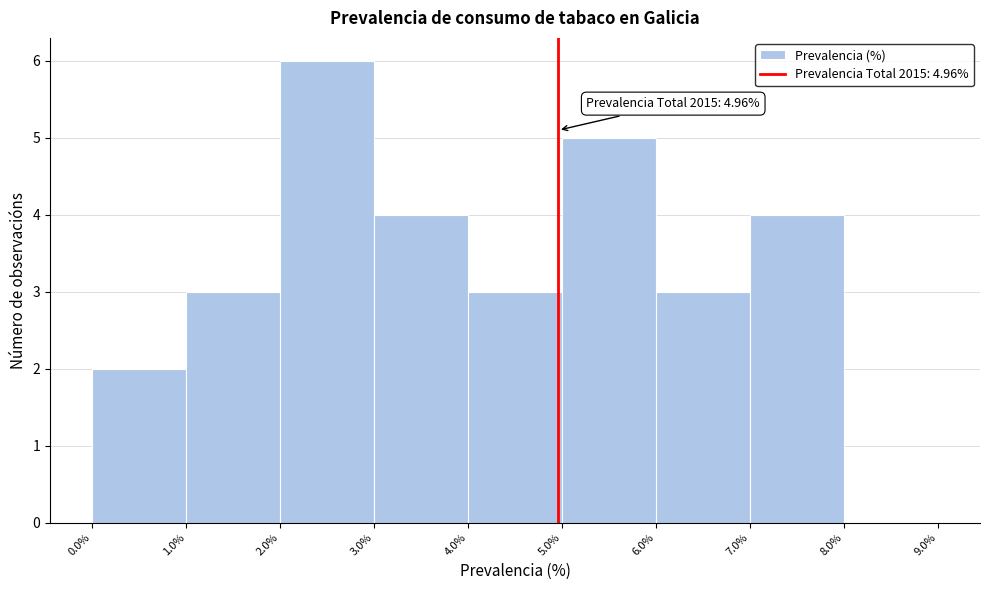

Over which range of the x-axis is the bar tallest?

2.0% to 3.0%